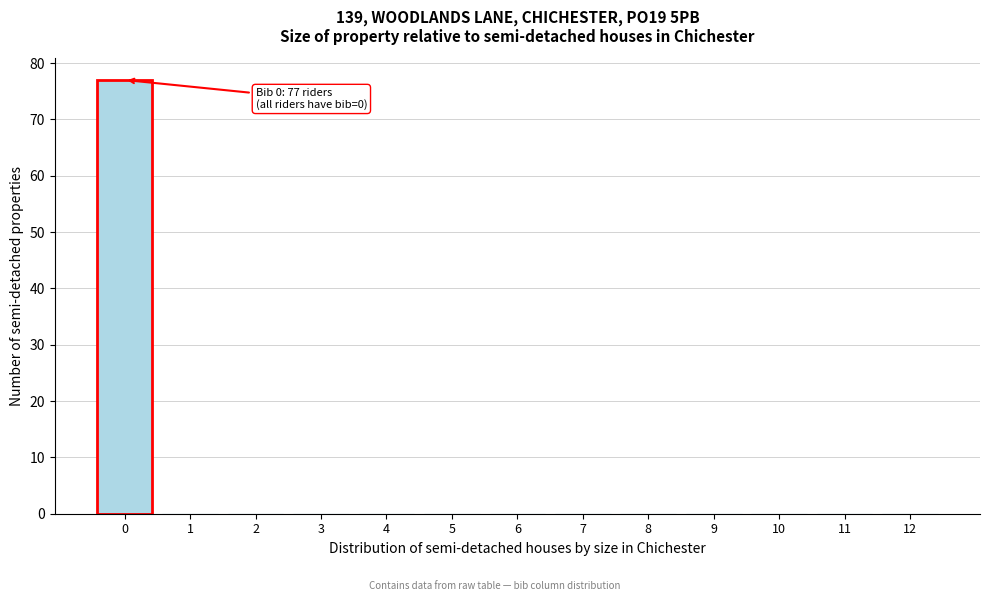

Reading left to right, list all the values displayed in this chart.

0=77	1=0	2=0	3=0	4=0	5=0	6=0	7=0	8=0	9=0	10=0	11=0	12=0